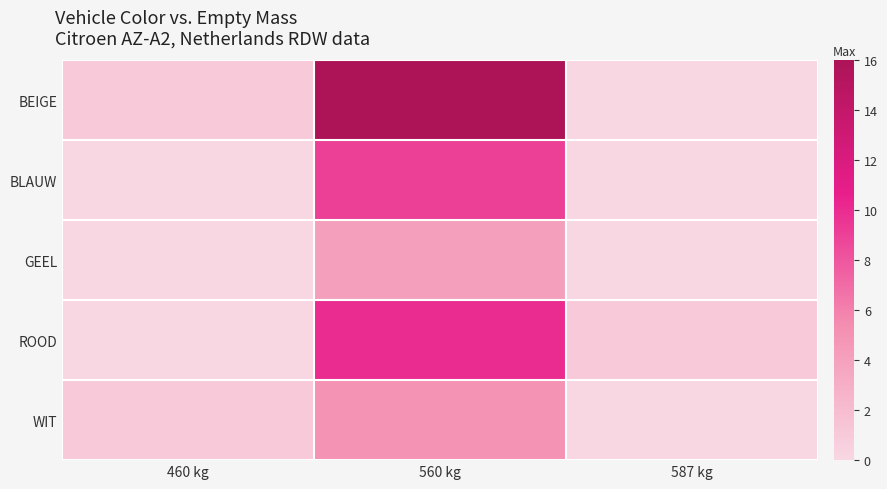

List the series in order of their peak value, highest first.

BEIGE, ROOD, BLAUW, WIT, GEEL